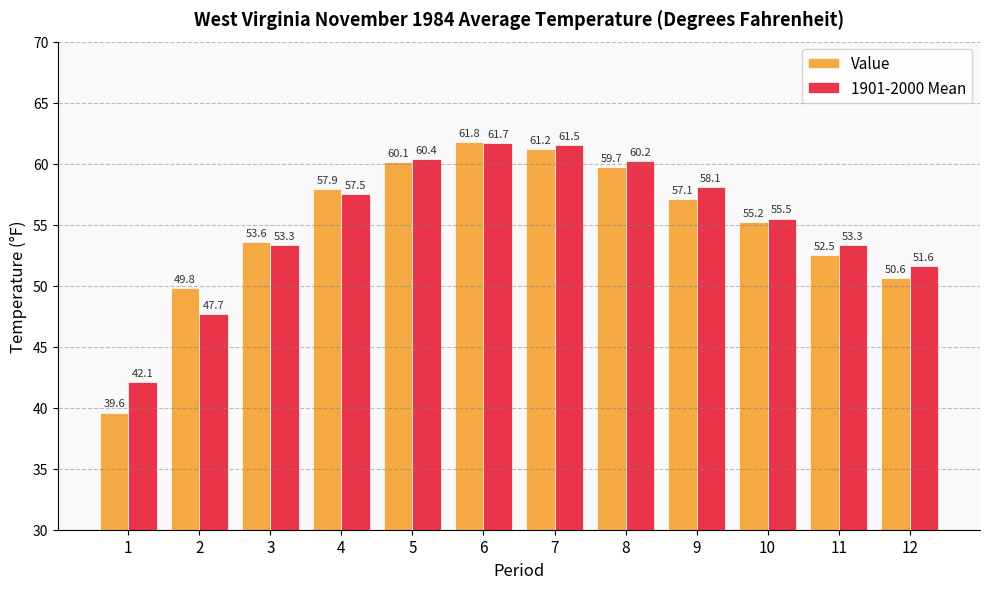

Between 1 and 6, which series saw the biggest shift?

Value